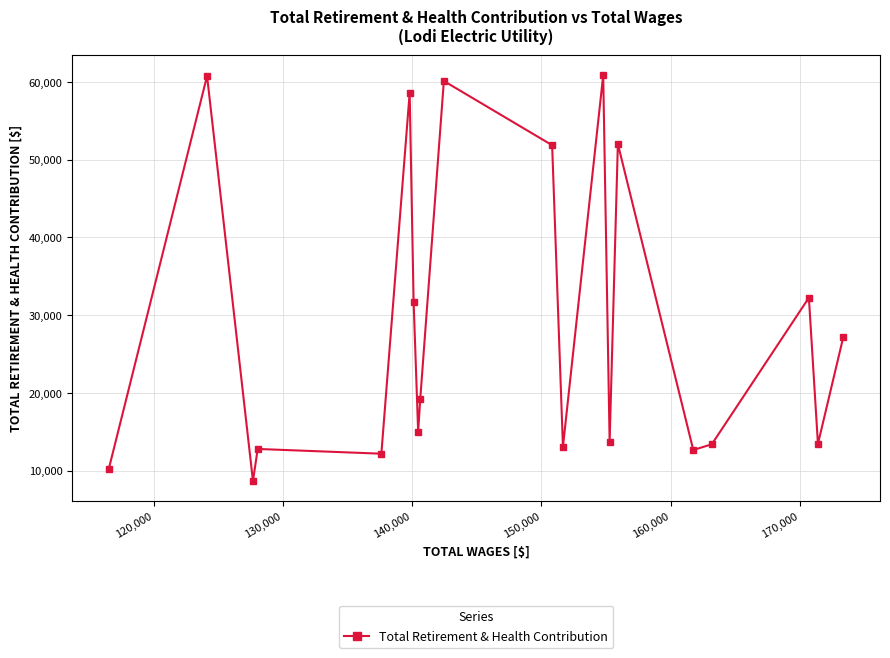

What is the average value?

28995